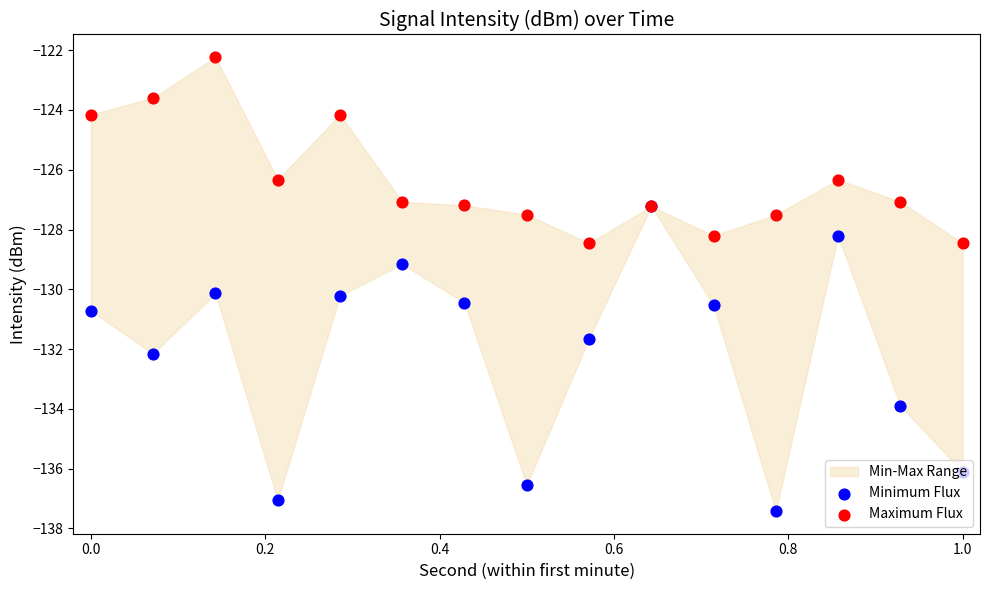

Which series reaches the minimum Y coordinate?

Minimum Flux